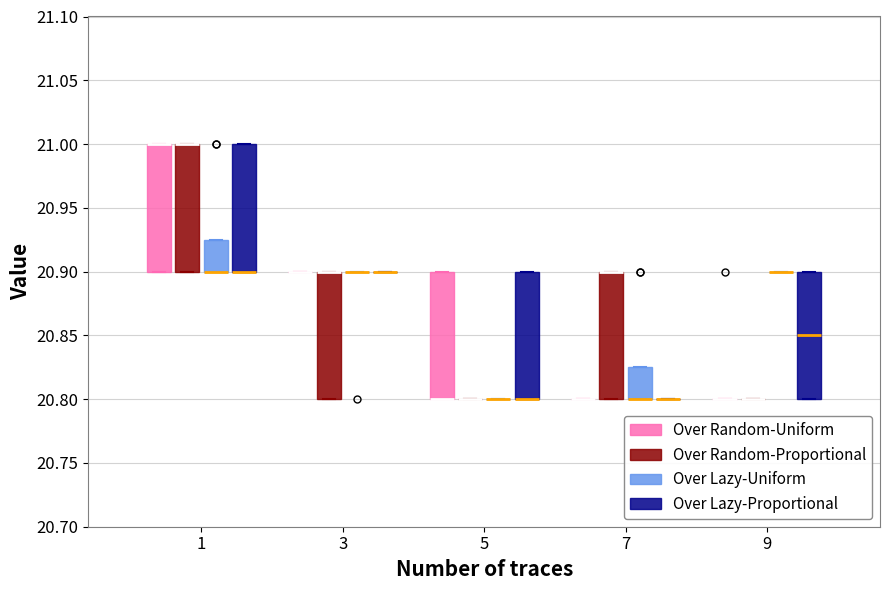

Reading left to right, read every box against the y-axis: the position of its median line, the range the box covers, and the ends of its whiskers. The values are not printed on the chart, so give them approximately, as read against the axis.

1 (Over Random-Uniform): median 21.000 (drawn on the box's upper edge), box 20.900 to 21.000, whiskers 20.900 to 21.000
1 (Over Random-Proportional): median 21.000 (drawn on the box's upper edge), box 20.900 to 21.000, whiskers 20.900 to 21.000
1 (Over Lazy-Uniform): median 20.900 (drawn on the box's lower edge), box 20.900 to 20.925, whiskers 20.900 to 20.925
1 (Over Lazy-Proportional): median 20.900 (drawn on the box's lower edge), box 20.900 to 21.000, whiskers 20.900 to 21.000
3 (Over Random-Uniform): box collapsed to a line at 20.900, whiskers 20.900 to 20.900
3 (Over Random-Proportional): median 20.900 (drawn on the box's upper edge), box 20.800 to 20.900, whiskers 20.800 to 20.900
3 (Over Lazy-Uniform): box collapsed to a line at 20.900, whiskers 20.900 to 20.900
3 (Over Lazy-Proportional): box collapsed to a line at 20.900, whiskers 20.900 to 20.900
5 (Over Random-Uniform): median 20.800 (drawn on the box's lower edge), box 20.800 to 20.900, whiskers 20.800 to 20.900
5 (Over Random-Proportional): box collapsed to a line at 20.800, whiskers 20.800 to 20.800
5 (Over Lazy-Uniform): box collapsed to a line at 20.800, whiskers 20.800 to 20.800
5 (Over Lazy-Proportional): median 20.800 (drawn on the box's lower edge), box 20.800 to 20.900, whiskers 20.800 to 20.900
7 (Over Random-Uniform): box collapsed to a line at 20.800, whiskers 20.800 to 20.800
7 (Over Random-Proportional): median 20.900 (drawn on the box's upper edge), box 20.800 to 20.900, whiskers 20.800 to 20.900
7 (Over Lazy-Uniform): median 20.800 (drawn on the box's lower edge), box 20.800 to 20.825, whiskers 20.800 to 20.825
7 (Over Lazy-Proportional): box collapsed to a line at 20.800, whiskers 20.800 to 20.800
9 (Over Random-Uniform): box collapsed to a line at 20.800, whiskers 20.800 to 20.800
9 (Over Random-Proportional): box collapsed to a line at 20.800, whiskers 20.800 to 20.800
9 (Over Lazy-Uniform): box collapsed to a line at 20.900, whiskers 20.900 to 20.900
9 (Over Lazy-Proportional): median 20.850, box 20.800 to 20.900, whiskers 20.800 to 20.900